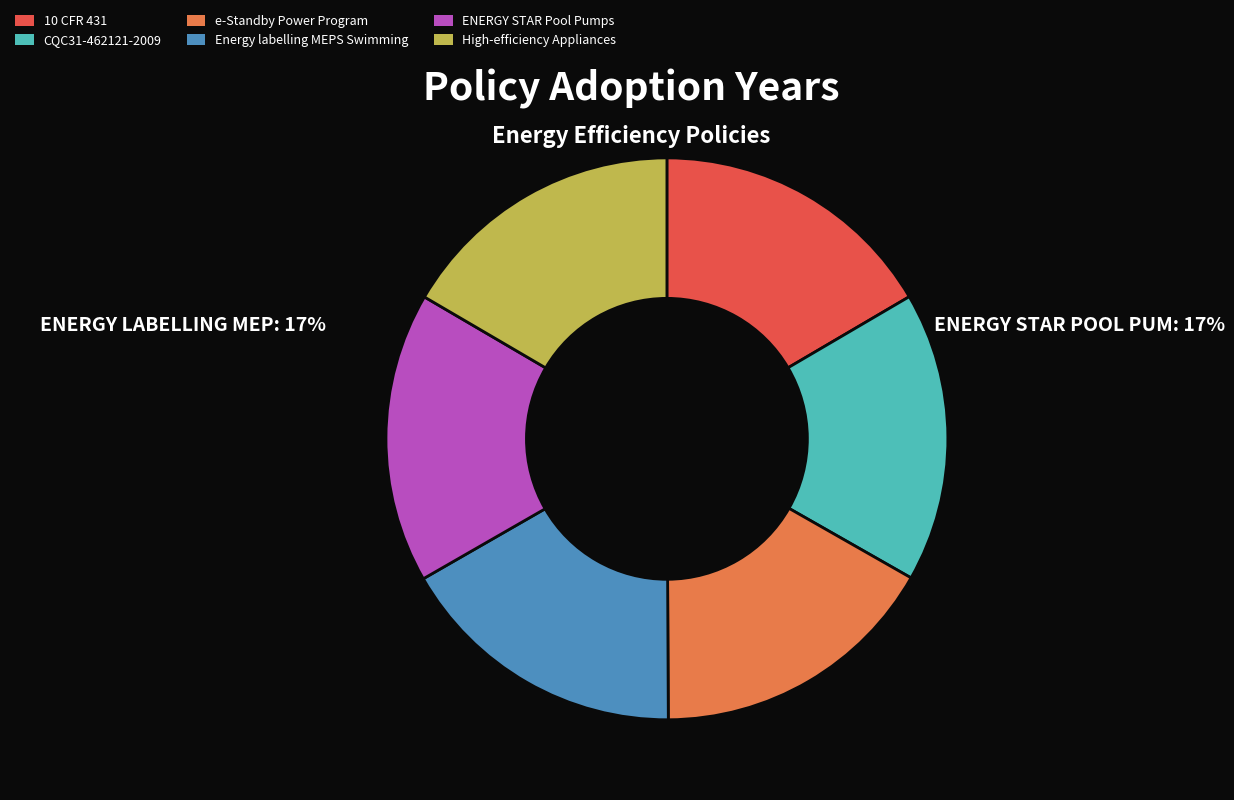

Approximately how many times larger is the value at ENERGY STAR Pool Pumps compared to Energy labelling MEPS Swimming?

1.0